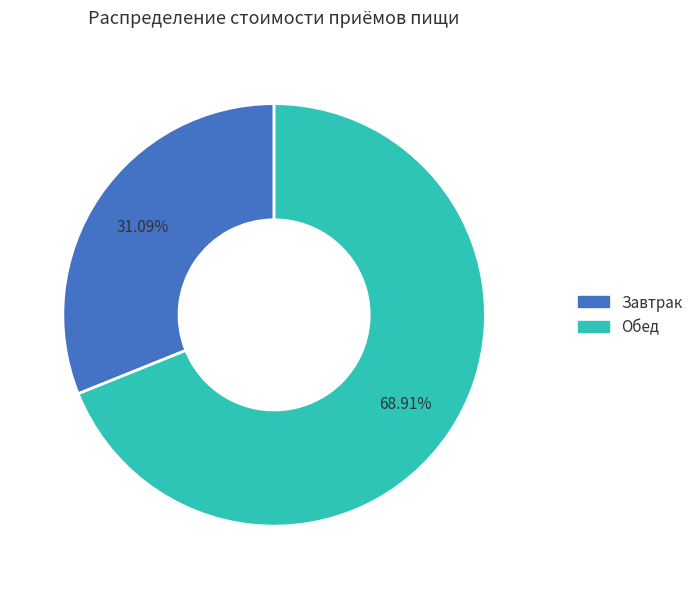

Does any single category account for the majority?

Yes